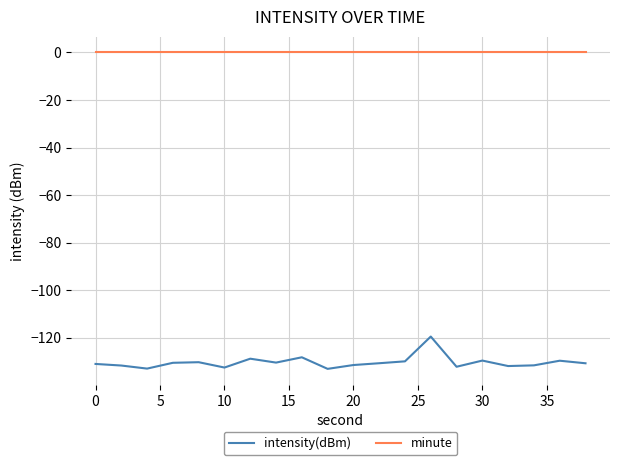

Rank the series by their average value, from lowest to highest.

intensity(dBm), minute